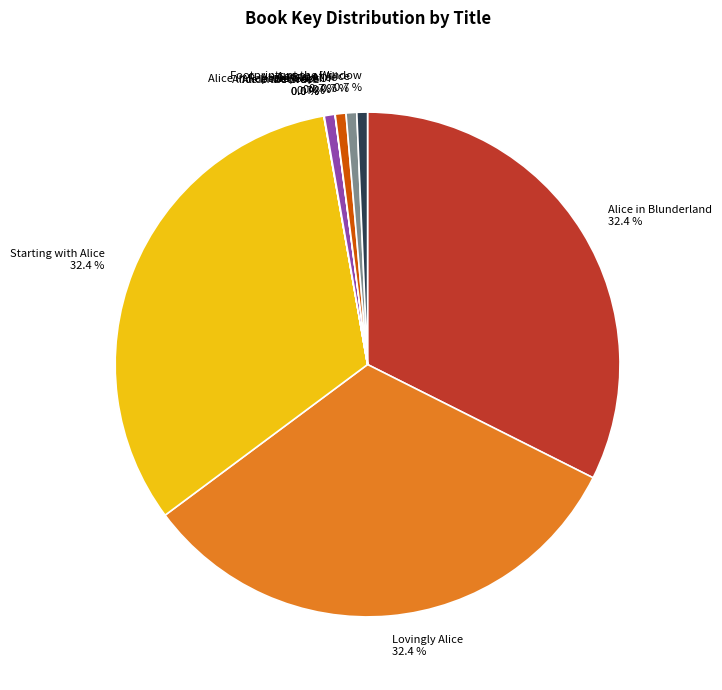

Is the sum of Alice in April and Agony of Alice greater than half?

No